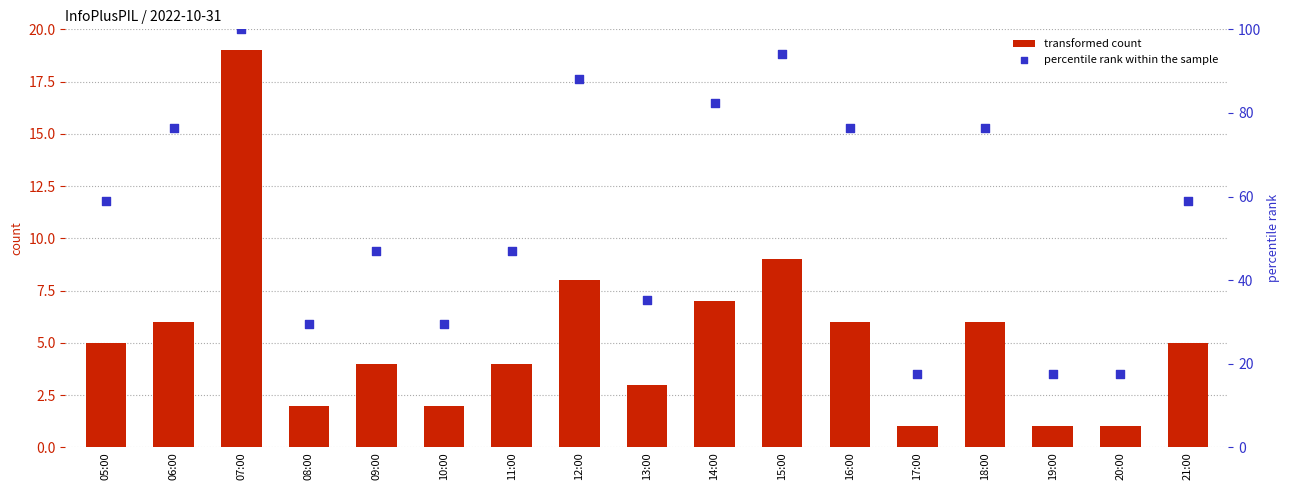

Which series has the largest total across all categories?

percentile rank within the sample